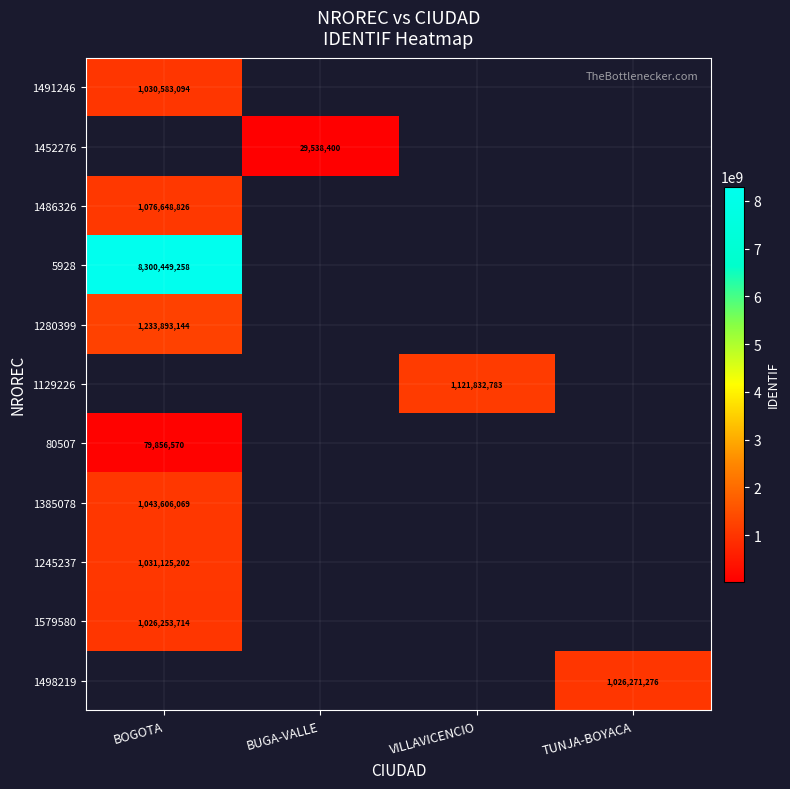

How many data points does each series have?

4